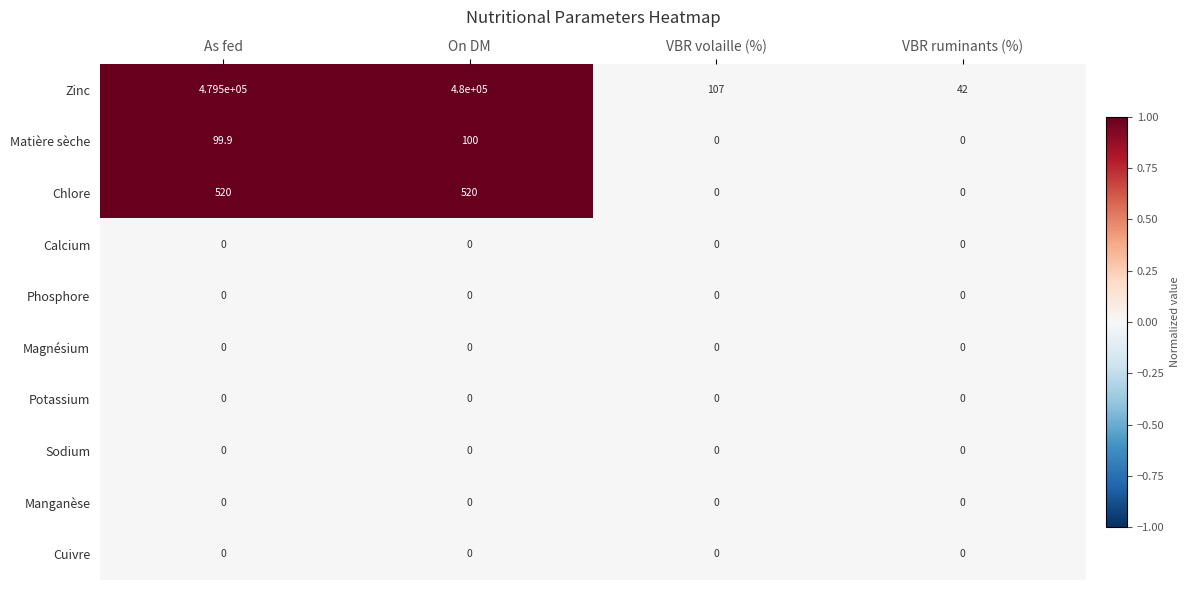

Between On DM and VBR ruminants (%), which series saw the biggest shift?

Zinc